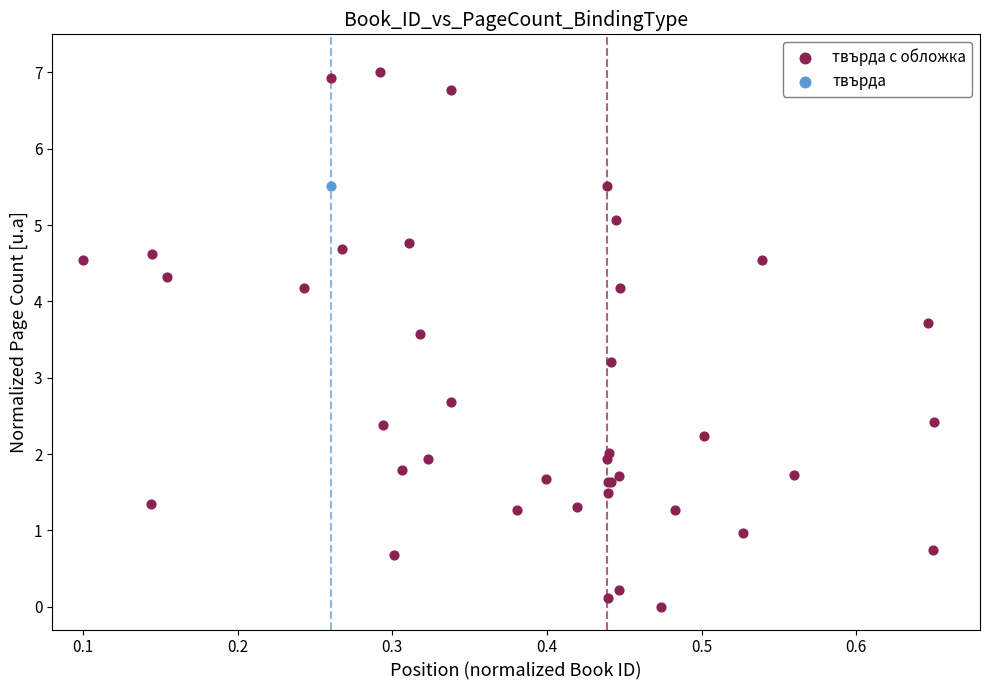

What are all the series names shown in the legend?

твърда с обложка, твърда